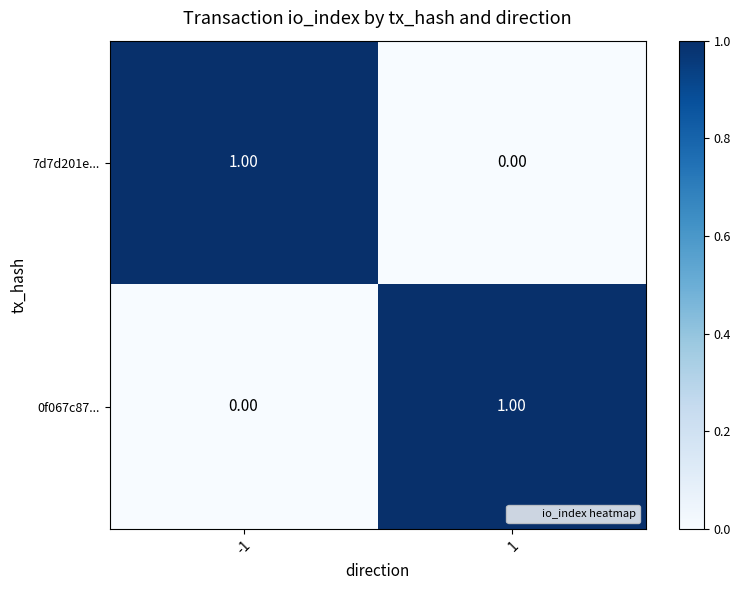

Is the value of 0f067c87... at 1 greater than the value of 7d7d201e... at 1?

Yes